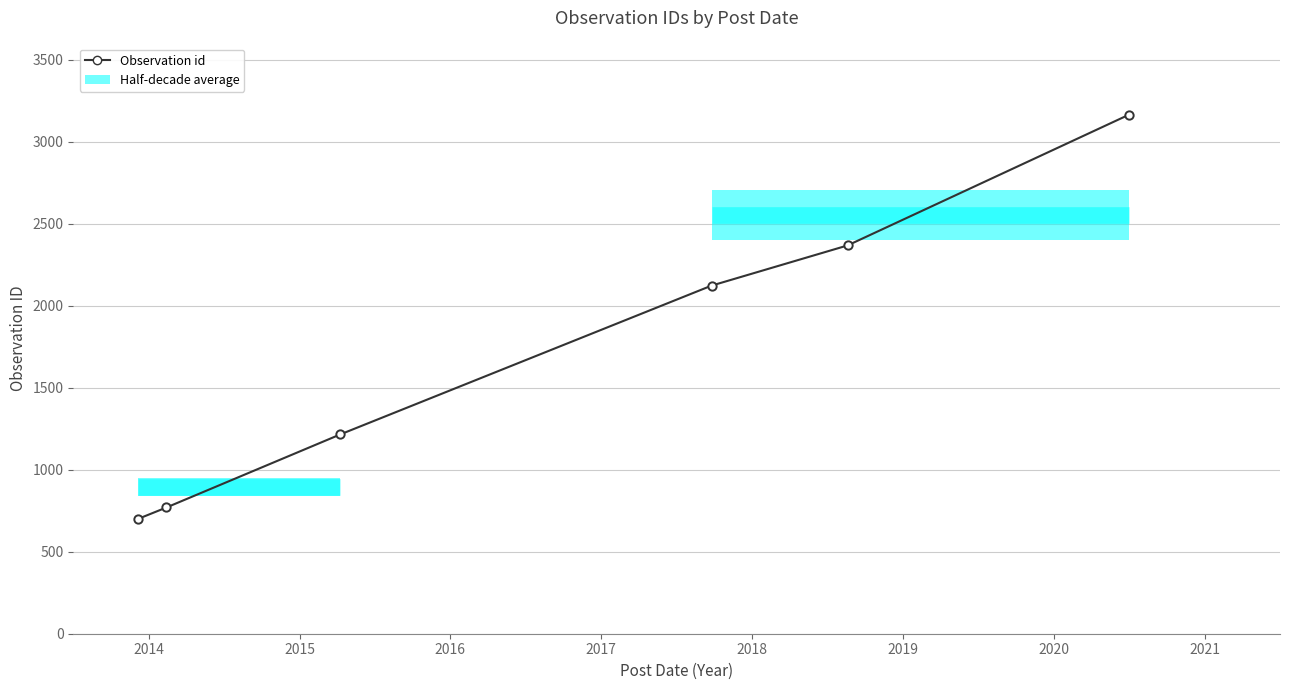

Does the chart have visible grid lines?

Yes